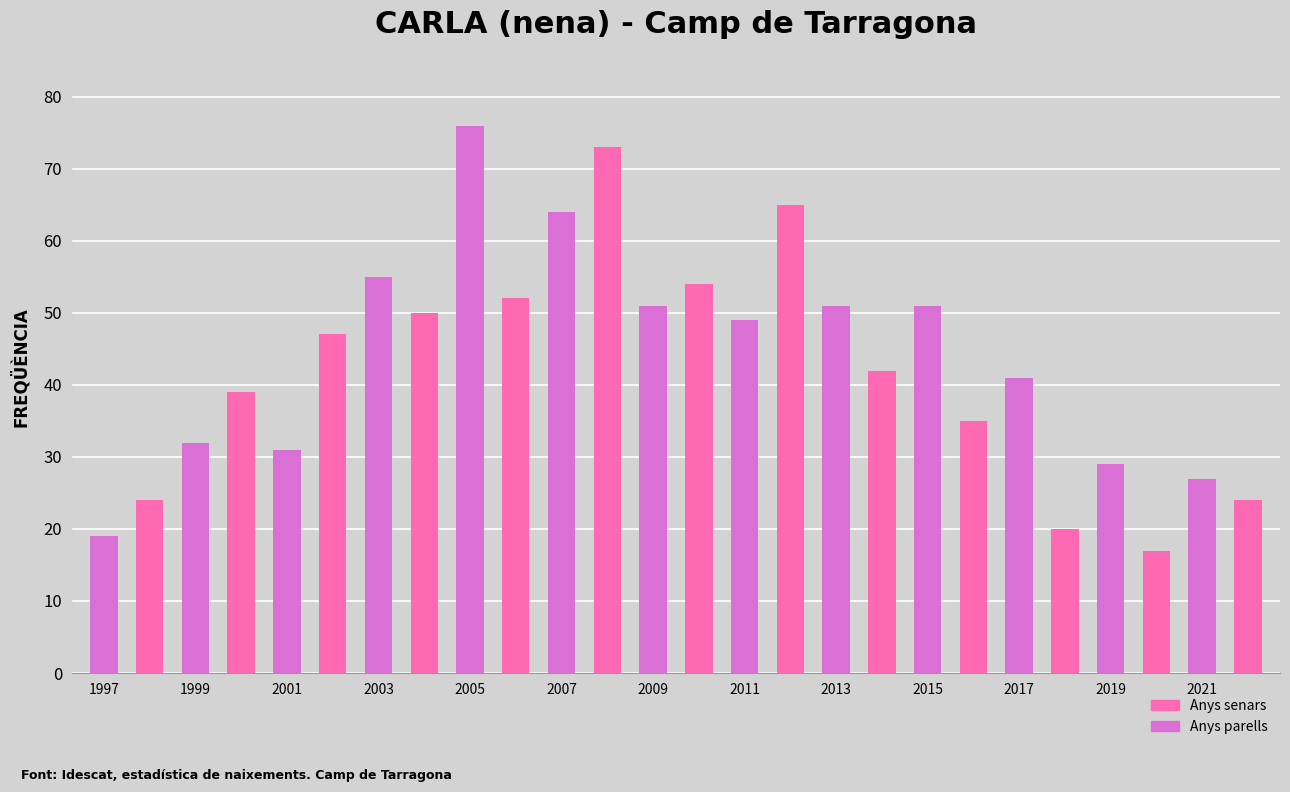

What is the greatest value displayed?

76